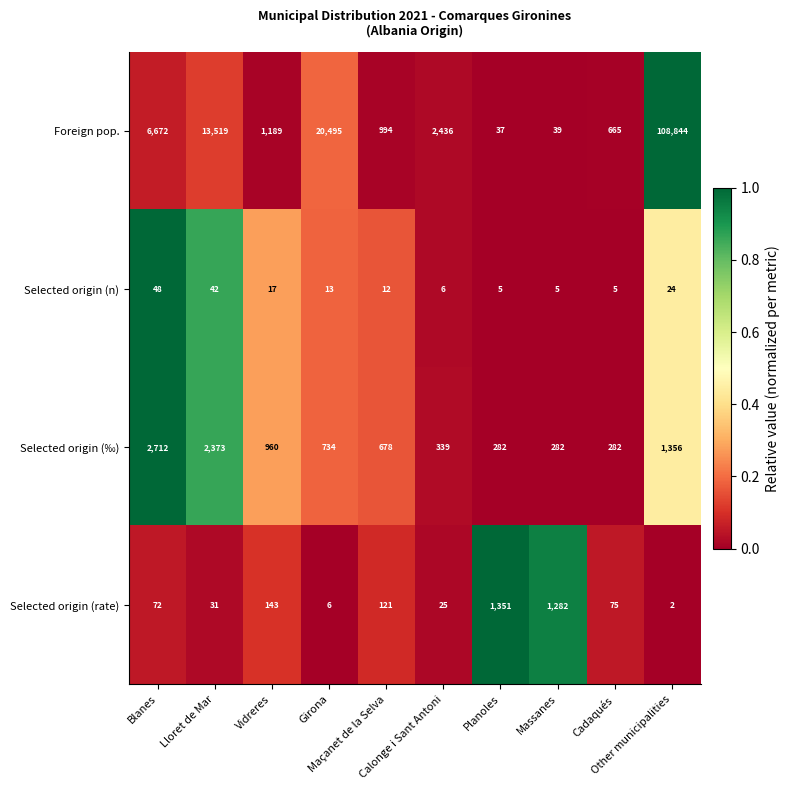

Which series has the largest total across all categories?

Foreign pop.